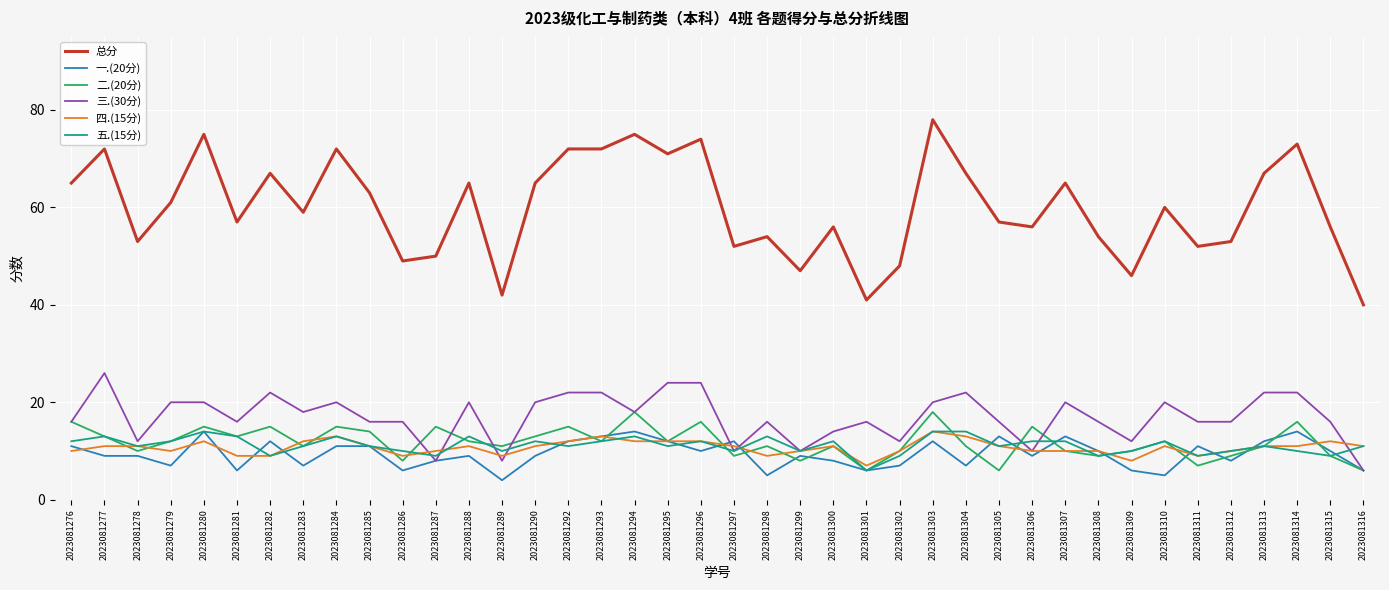

True or false: 总分 and 一.(20分) cross at least once.

False